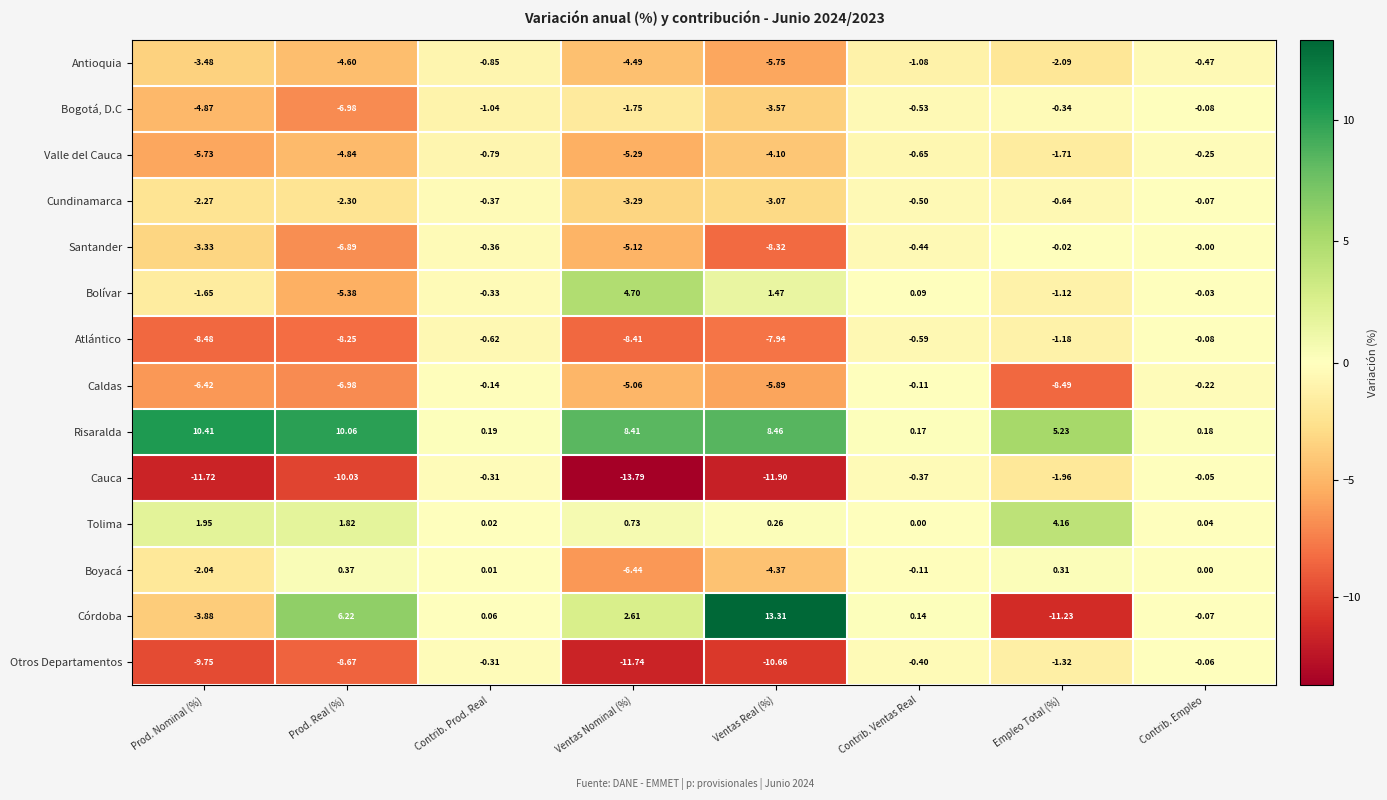

At which category is the sum across all series the highest?

Contrib. Empleo